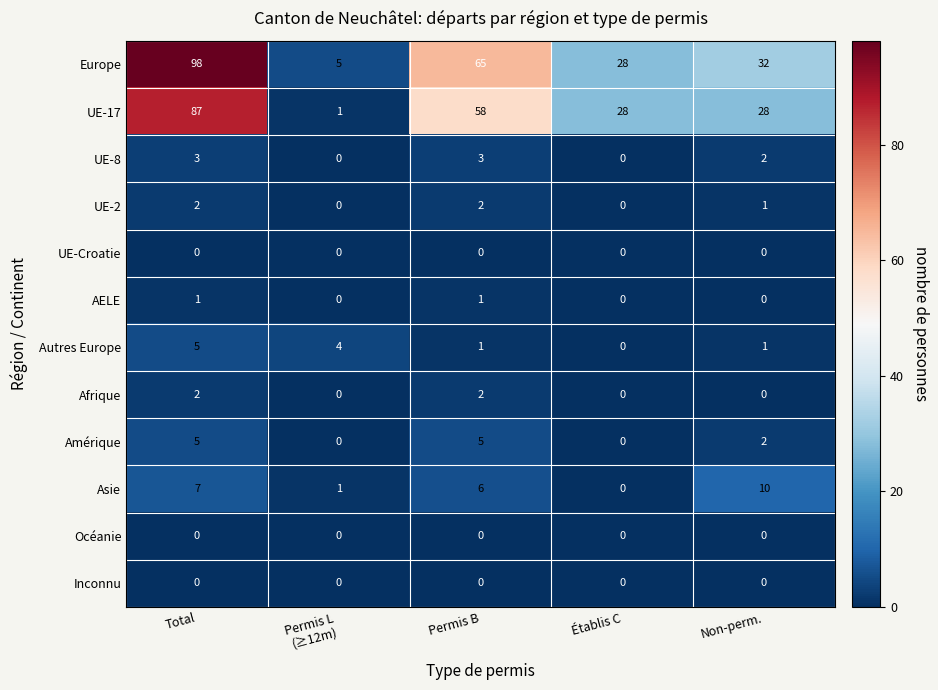

Between Permis L
(≥12m) and Permis B, which series saw the biggest shift?

Europe